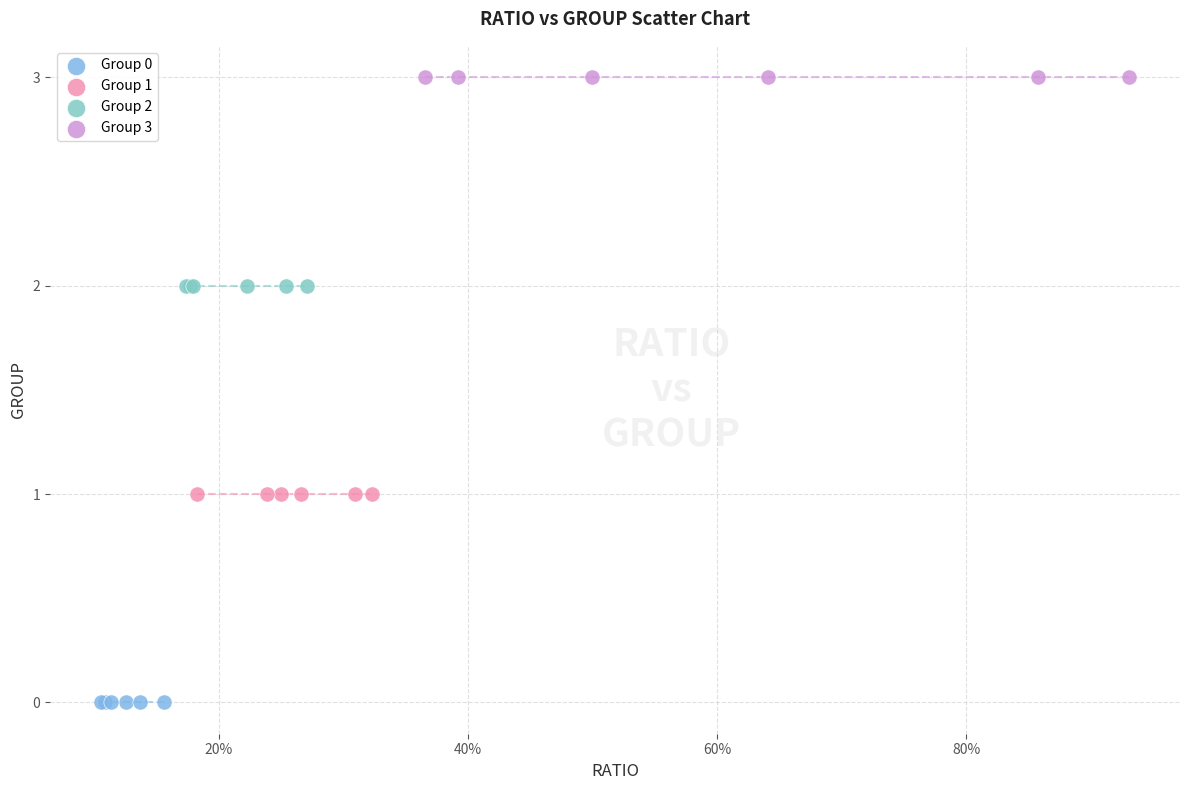

Which series contains the lowest Y value?

Group 0